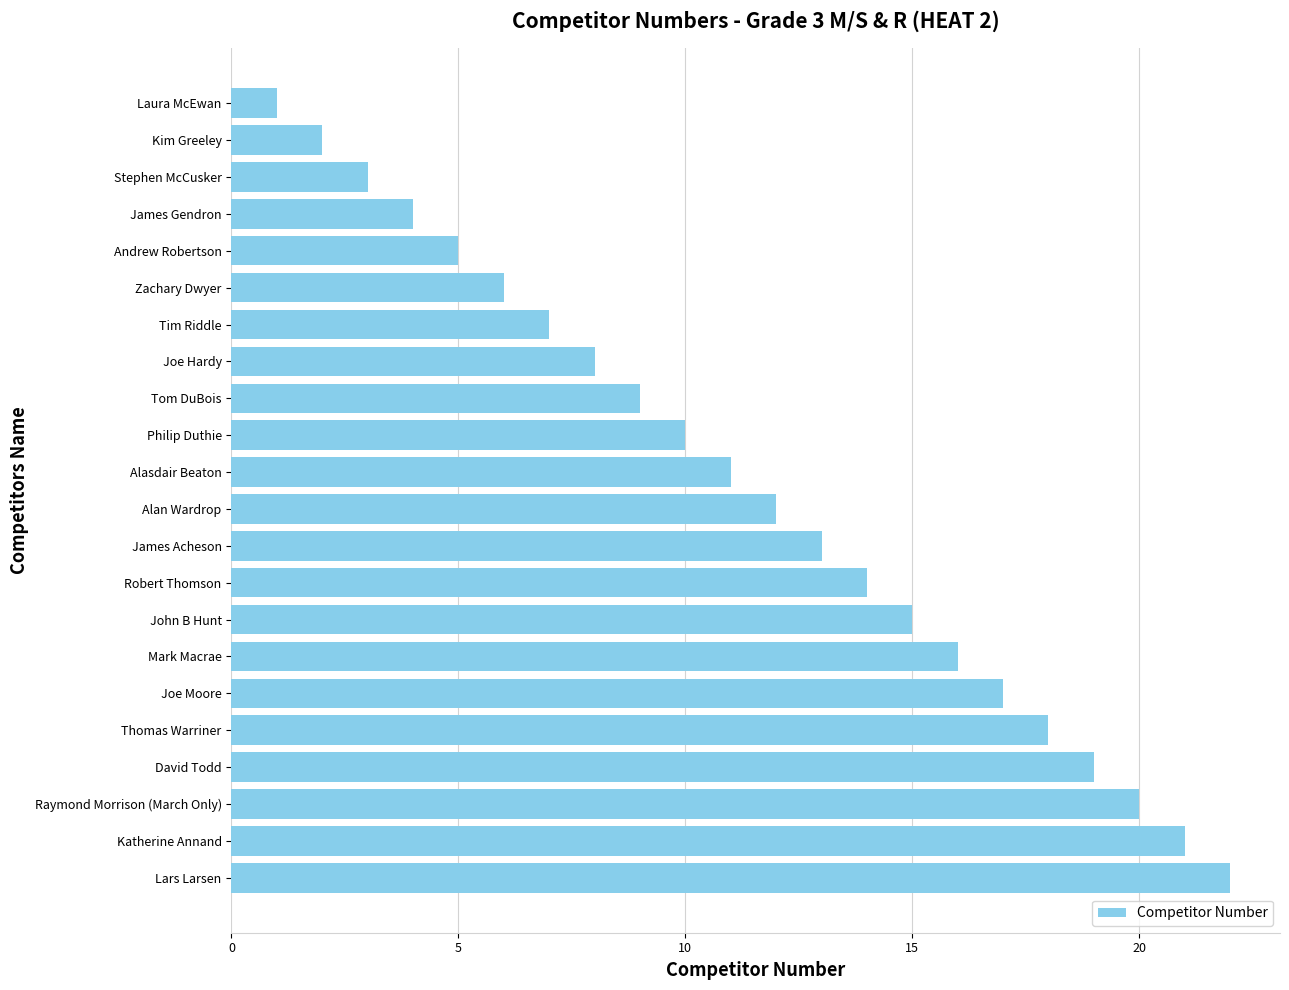

How many distinct data groups are displayed?

1